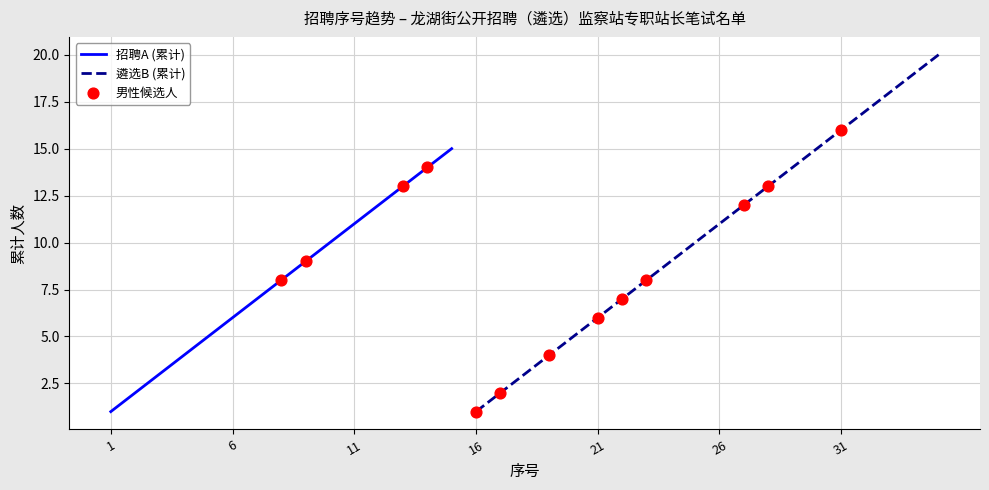

What is the highest value of the 招聘A (累计) series?

15